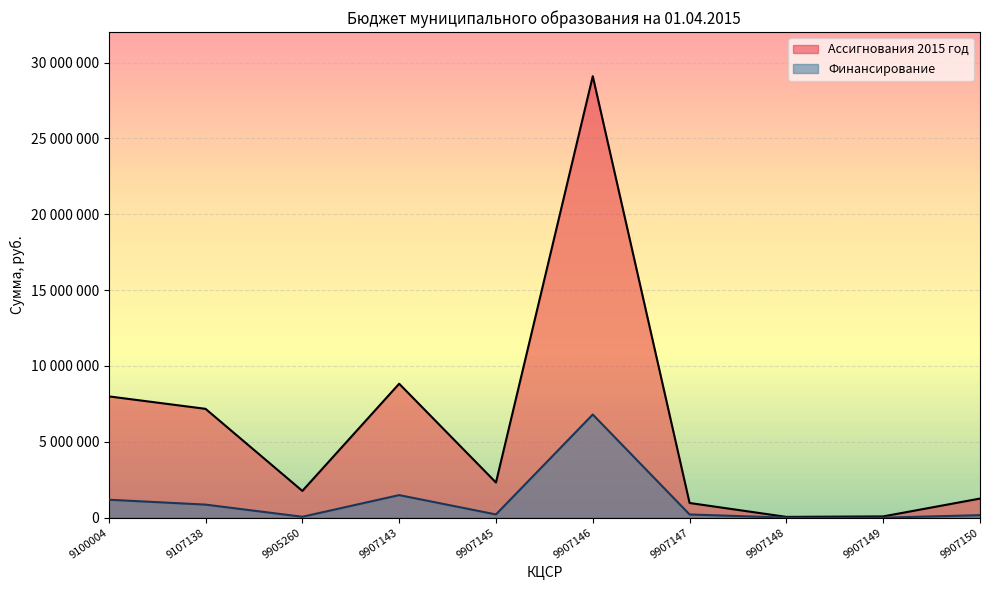

Which series has the largest range (max minus min)?

Ассигнования 2015 год